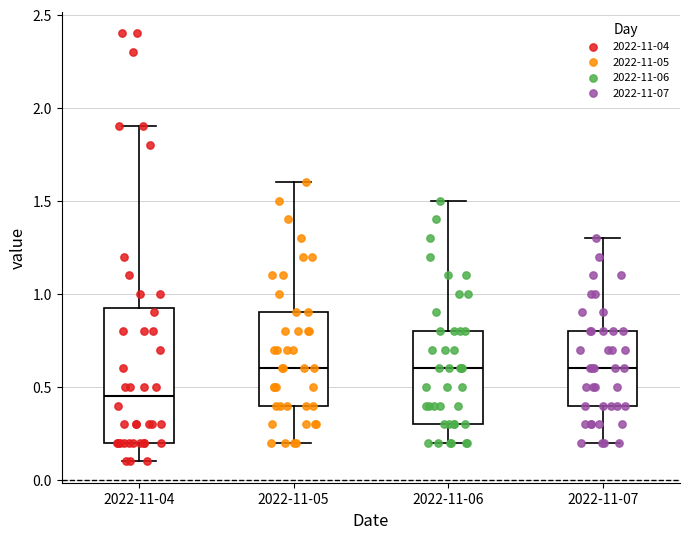

Where is the lower edge of the box for 2022-11-06 on the y-axis? The values are not printed on the chart, so give them approximately, as read against the axis.

0.30